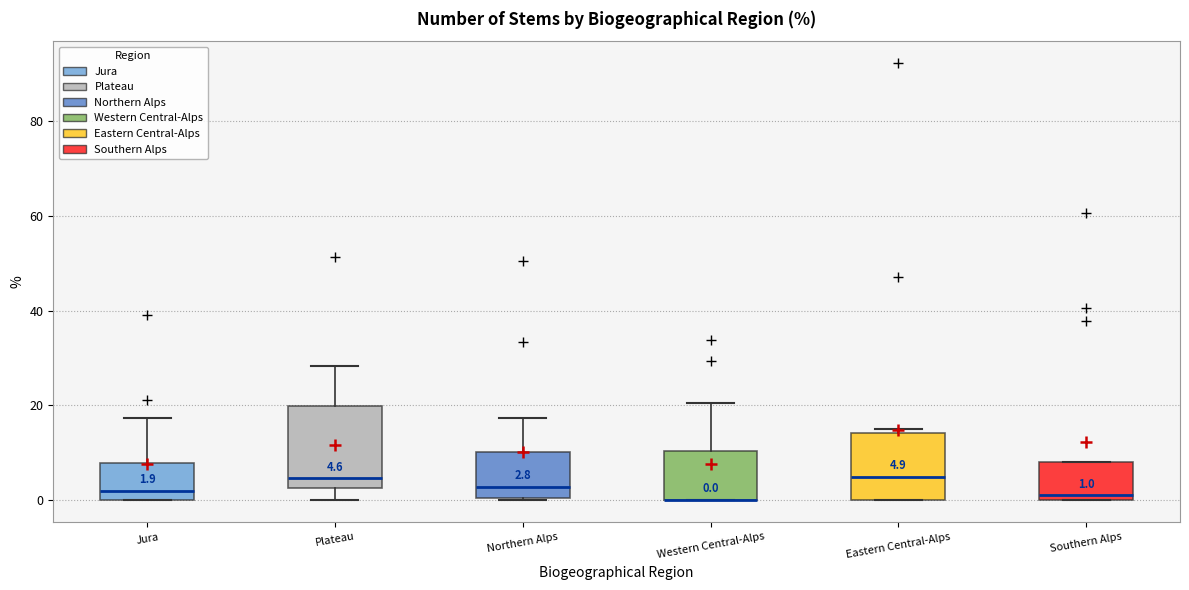

Comparing the boxes themselves (not the whiskers), which one is the tallest?

Plateau